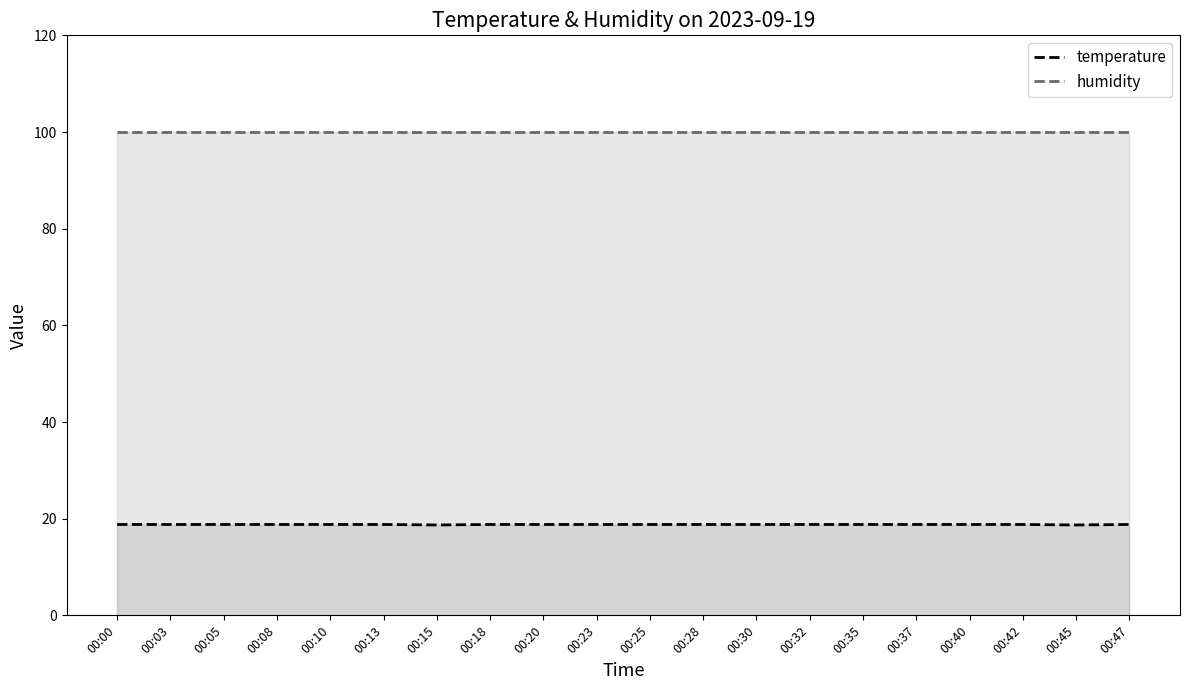

Reading left to right, list all the values displayed in this chart.

temperature: 18.8	18.8	18.8	18.8	18.8	18.8	18.7	18.8	18.8	18.8	18.8	18.8	18.8	18.8	18.8	18.8	18.8	18.8	18.7	18.8
humidity: 99.9	99.9	99.9	99.9	99.9	99.9	99.9	99.9	99.9	99.9	99.9	99.9	99.9	99.9	99.9	99.9	99.9	99.9	99.9	99.9